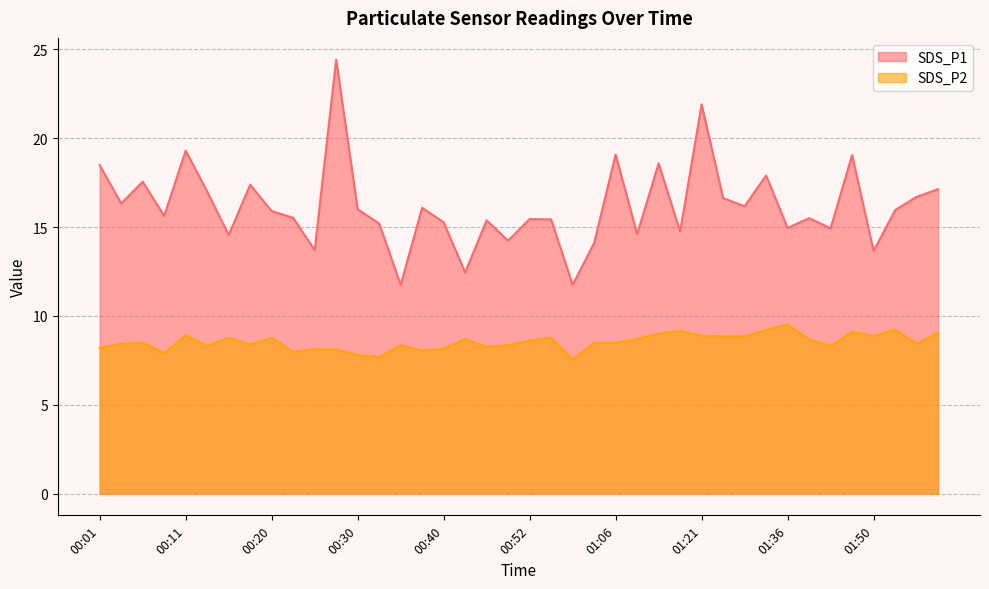

What is the difference between the SDS_P1 values at 00:42 and 00:52?

3.0